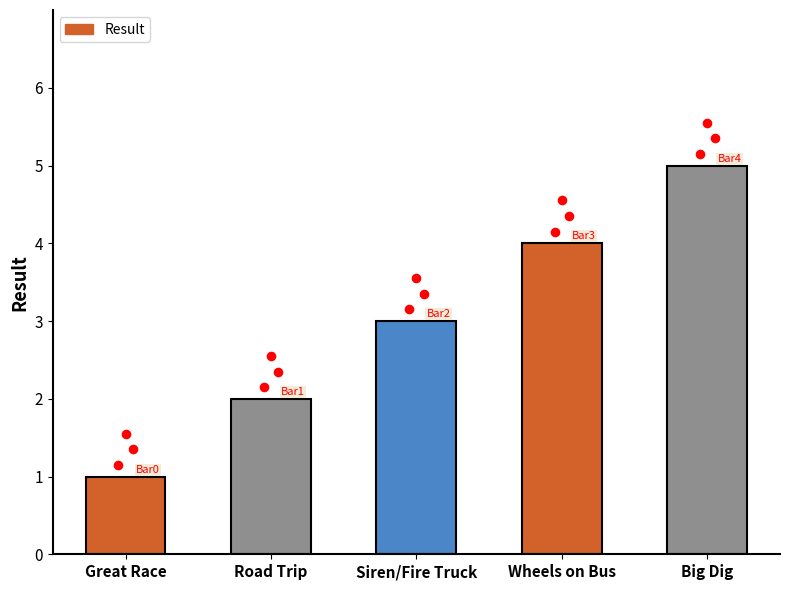

What is the change in value from Great Race to Wheels on Bus?

+3